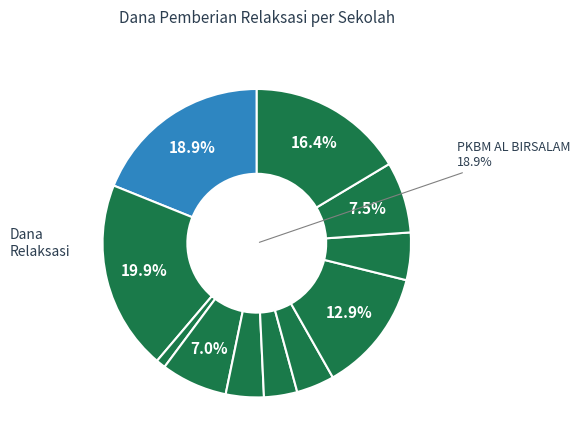

How many slices are in this pie chart?

11